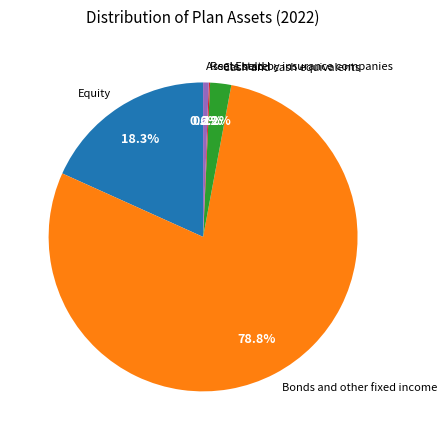

What portion of the pie excludes Equity?

81.7%